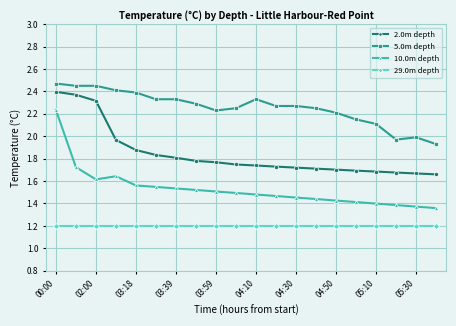

What is the minimum value shown in the chart?

1.2